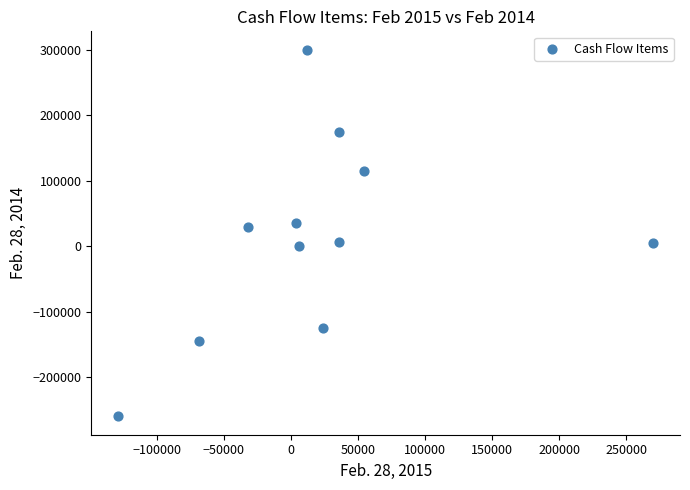

What is the range of Y values (max minus min)?

560154